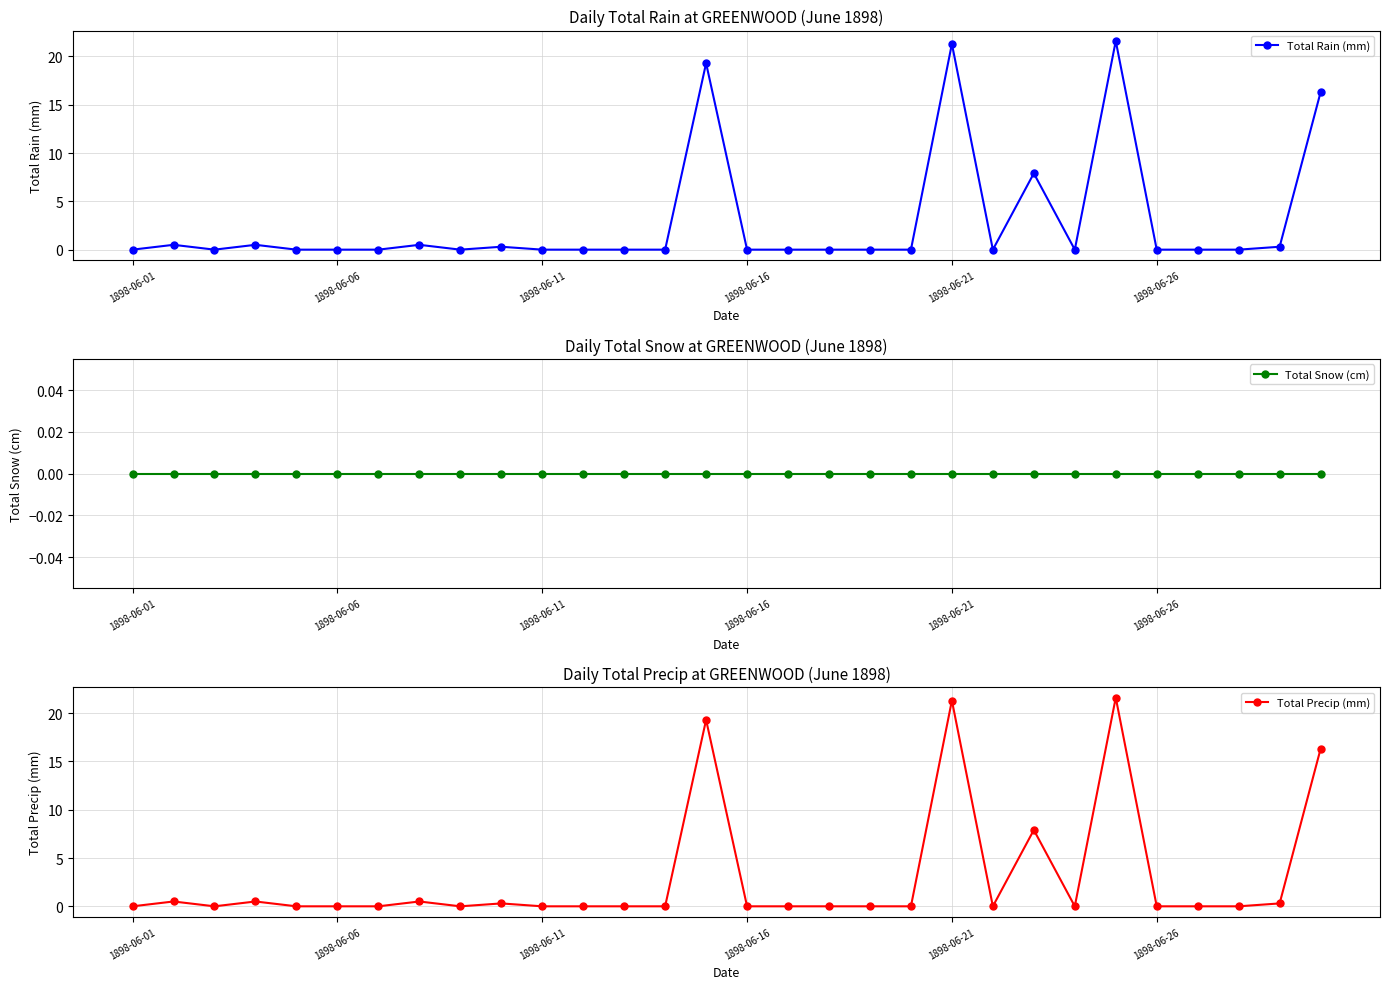

True or false: Total Rain (mm) has more than 2 points higher than both neighbors.

True